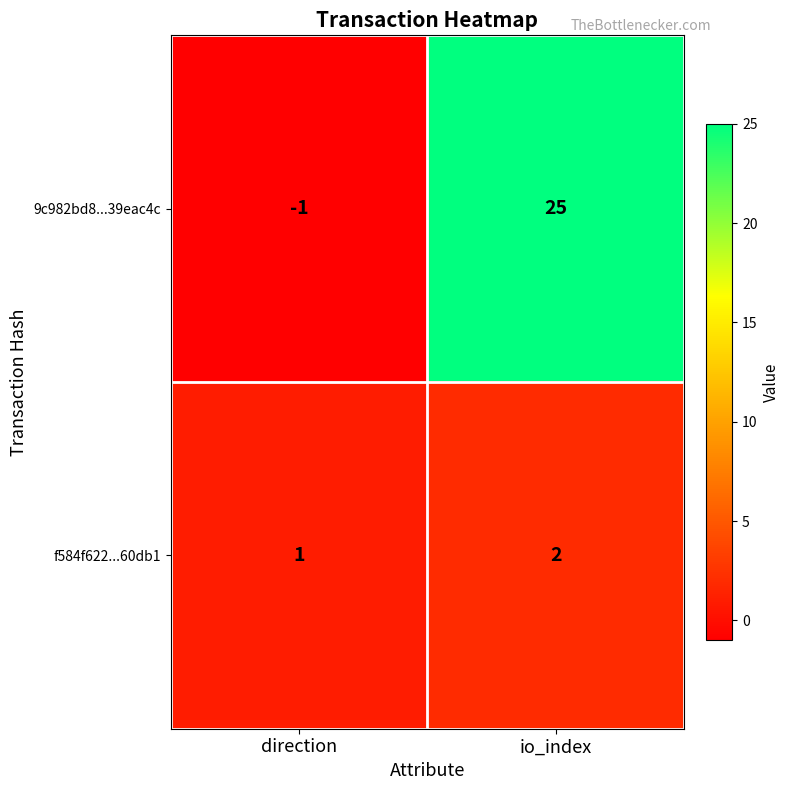

The f584f622...60db1 series shows 1 at direction. True or false?

True